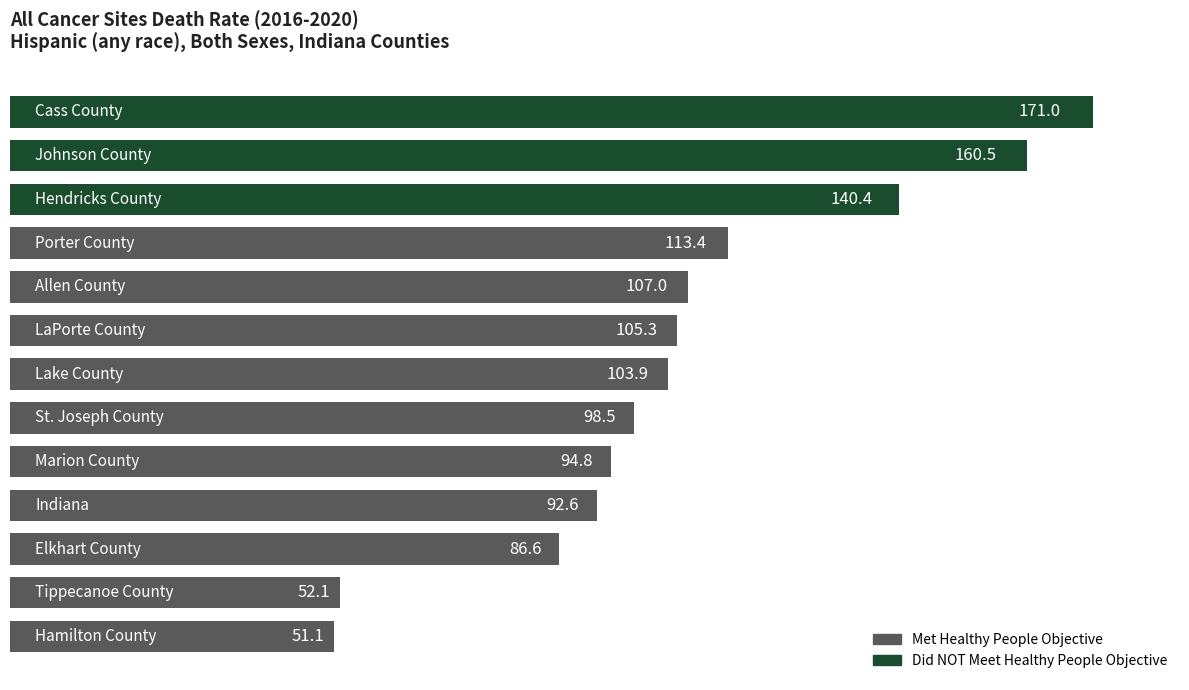

What is the difference between the maximum and minimum values?

119.9